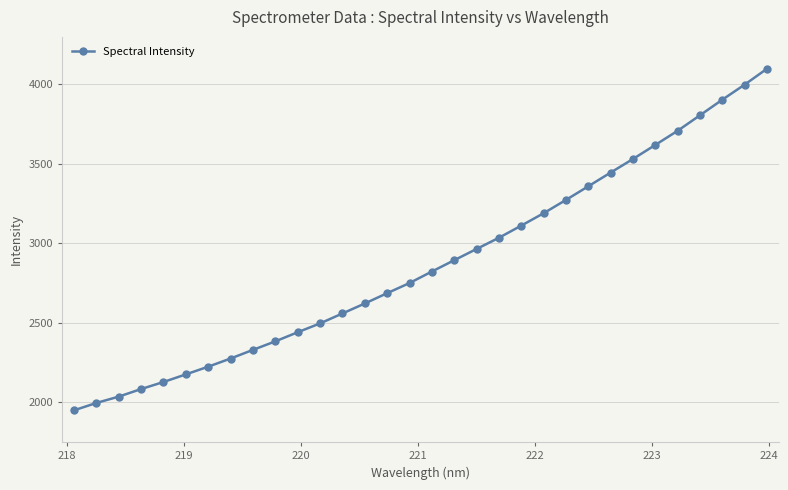

What is the sum of all values?

91909.5